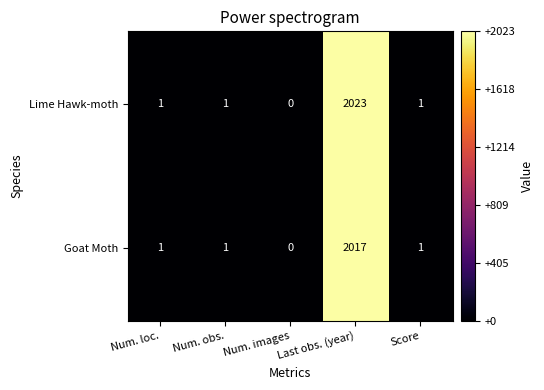

Which series changed the most between Last obs. (year) and Score?

Lime Hawk-moth